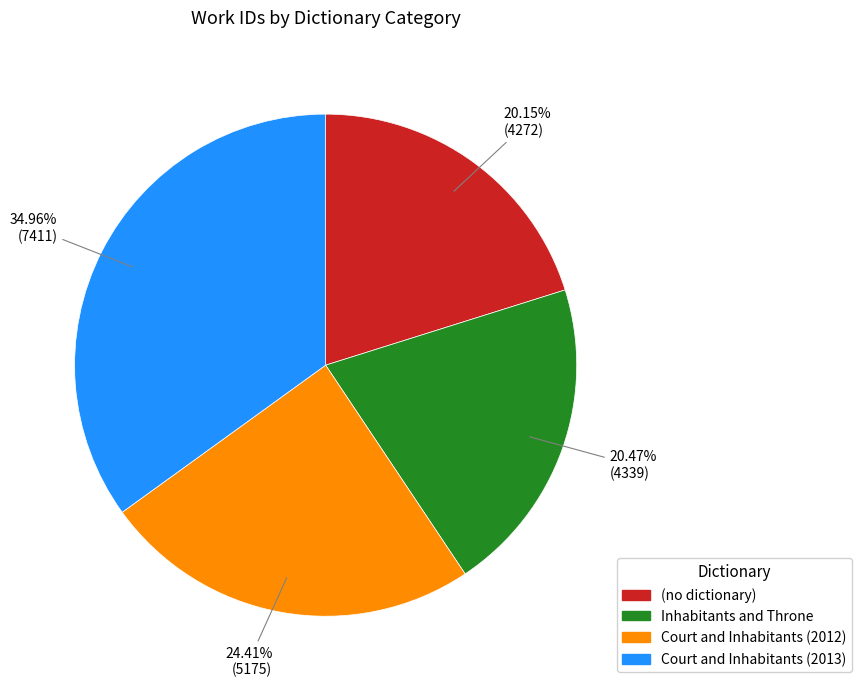

Is the sum of Inhabitants and Throne and Court and Inhabitants (2013) greater than half?

Yes